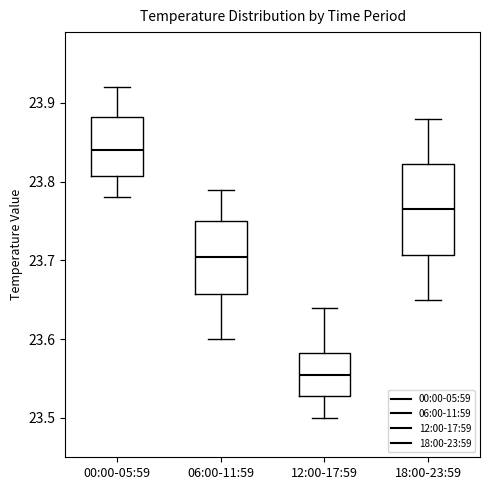

Which box is the tallest, from its lower edge to its upper edge?

18:00-23:59